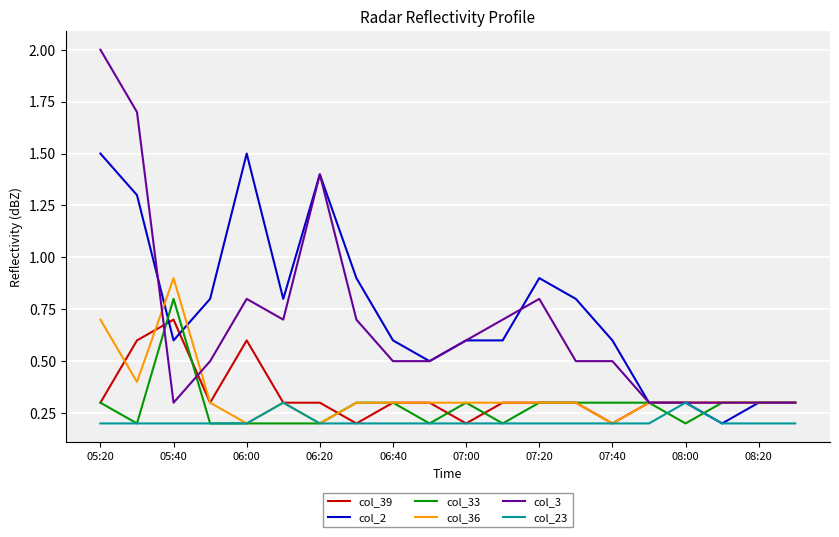

What is the maximum value shown in the chart?

2.0